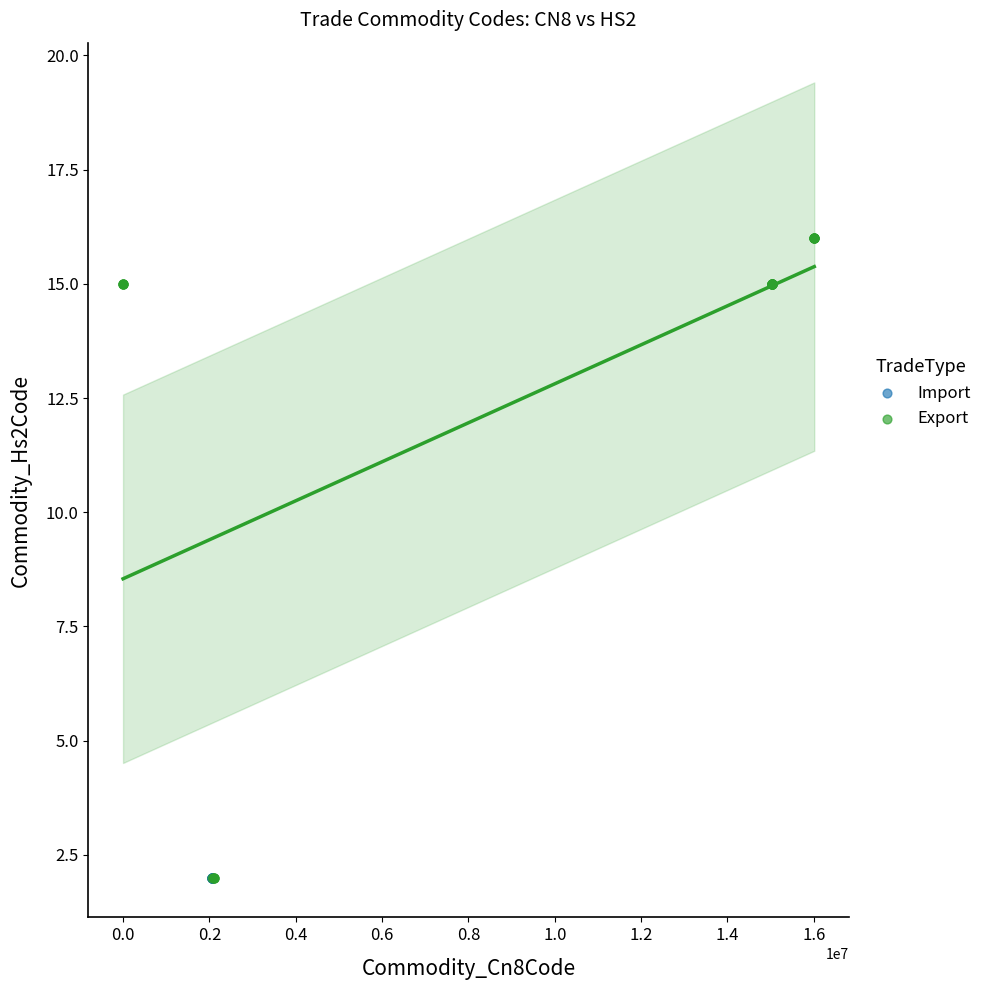

Which series contains the highest Y value?

Export